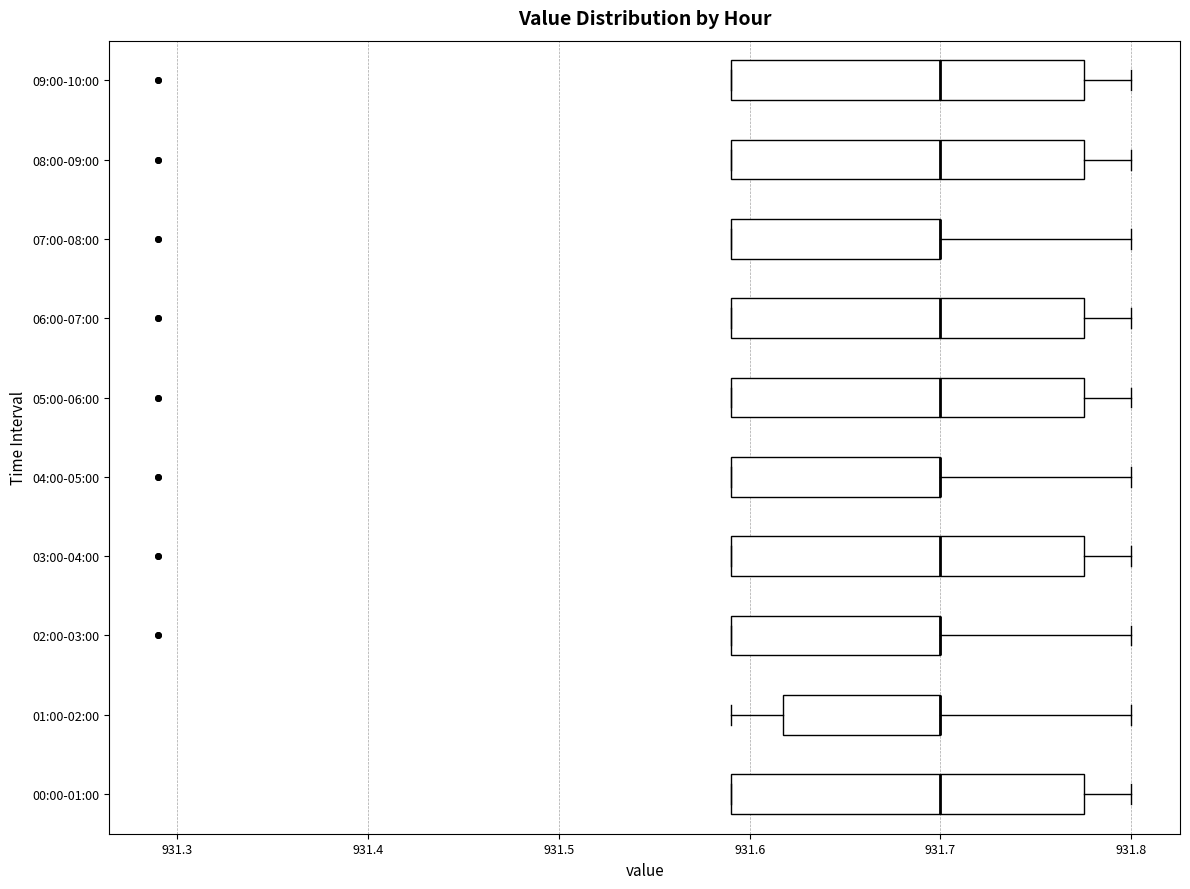

Reading bottom to top, read every box against the x-axis: the position of its median line, the range the box covers, and the ends of its whiskers. The values are not printed on the chart, so give them approximately, as read against the axis.

00:00-01:00: median 931.70, box 931.59 to 931.78, whiskers 931.59 to 931.80
01:00-02:00: median 931.70 (drawn on the box's right edge), box 931.62 to 931.70, whiskers 931.59 to 931.80
02:00-03:00: median 931.70 (drawn on the box's right edge), box 931.59 to 931.70, whiskers 931.59 to 931.80
03:00-04:00: median 931.70, box 931.59 to 931.78, whiskers 931.59 to 931.80
04:00-05:00: median 931.70 (drawn on the box's right edge), box 931.59 to 931.70, whiskers 931.59 to 931.80
05:00-06:00: median 931.70, box 931.59 to 931.78, whiskers 931.59 to 931.80
06:00-07:00: median 931.70, box 931.59 to 931.78, whiskers 931.59 to 931.80
07:00-08:00: median 931.70 (drawn on the box's right edge), box 931.59 to 931.70, whiskers 931.59 to 931.80
08:00-09:00: median 931.70, box 931.59 to 931.78, whiskers 931.59 to 931.80
09:00-10:00: median 931.70, box 931.59 to 931.78, whiskers 931.59 to 931.80